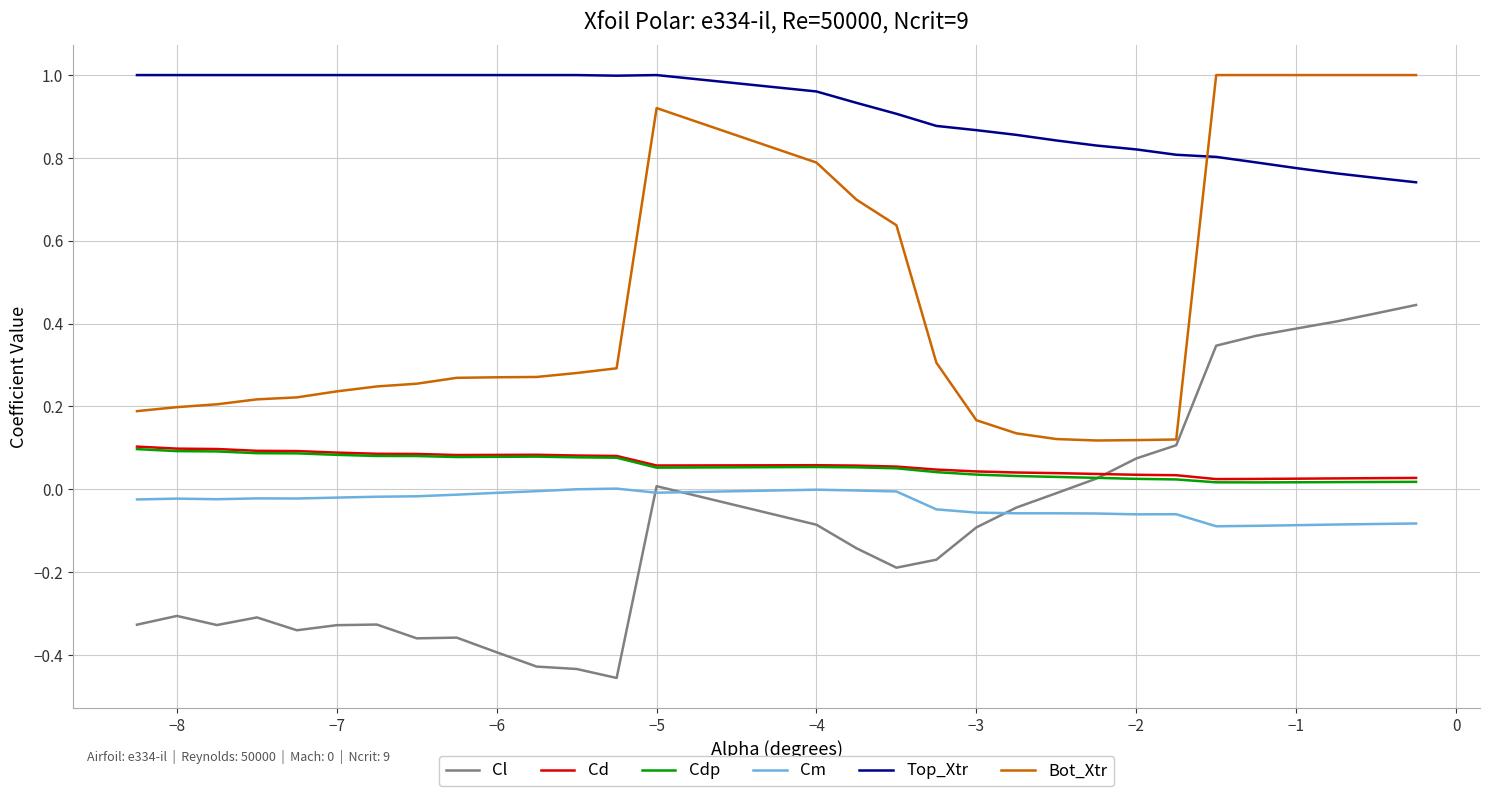

Which series has the largest total across all categories?

Top_Xtr